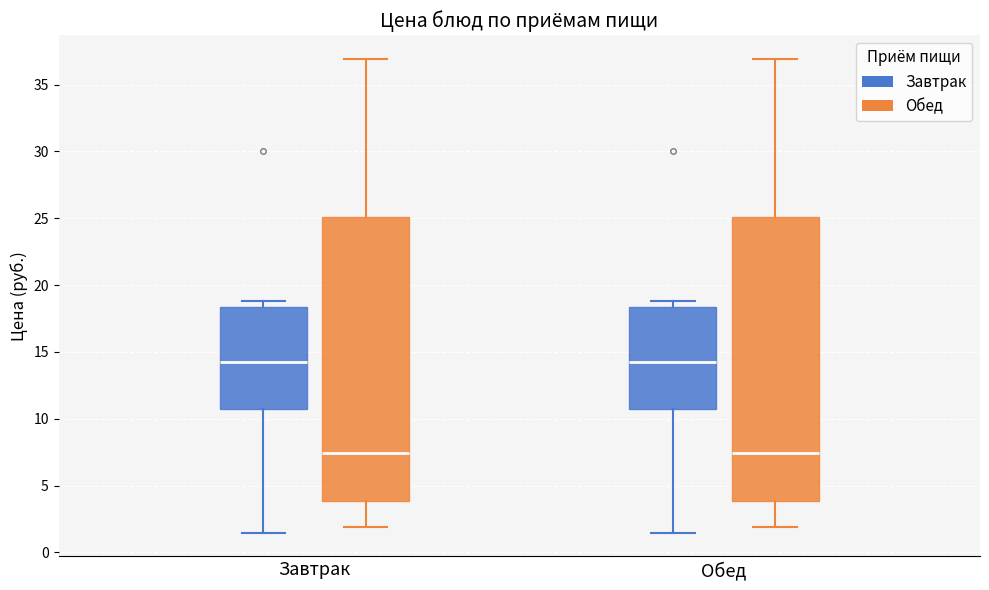

Reading left to right, read every box against the y-axis: the position of its median line, the range the box covers, and the ends of its whiskers. The values are not printed on the chart, so give them approximately, as read against the axis.

Завтрак (Завтрак): median 14.0, box 11.0 to 18.5, whiskers 1.5 to 19.0
Завтрак (Обед): median 7.5, box 4.0 to 25.0, whiskers 2.0 to 37.0
Обед (Завтрак): median 14.0, box 11.0 to 18.5, whiskers 1.5 to 19.0
Обед (Обед): median 7.5, box 4.0 to 25.0, whiskers 2.0 to 37.0